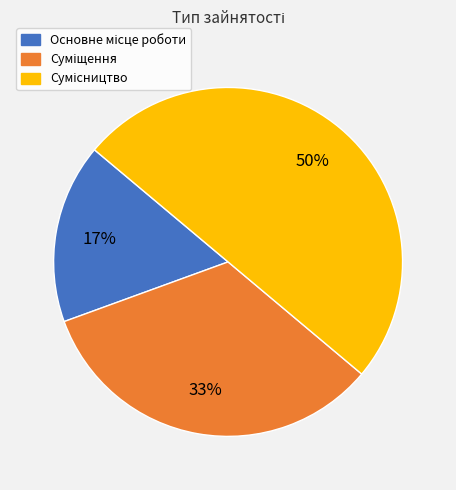

To the nearest percent, what is the average slice percentage?

33%